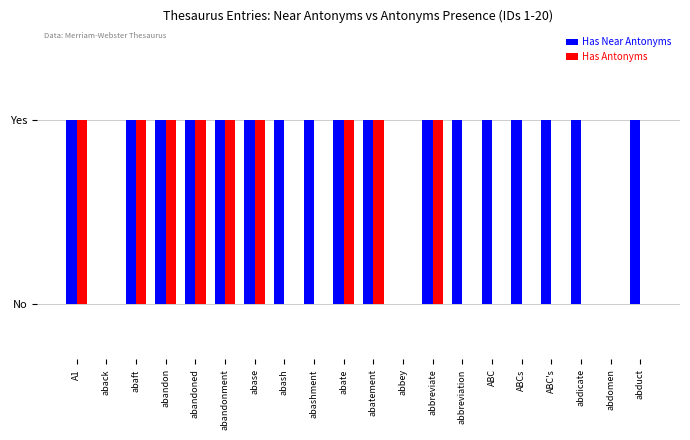

Does the chart contain stacked bars?

No